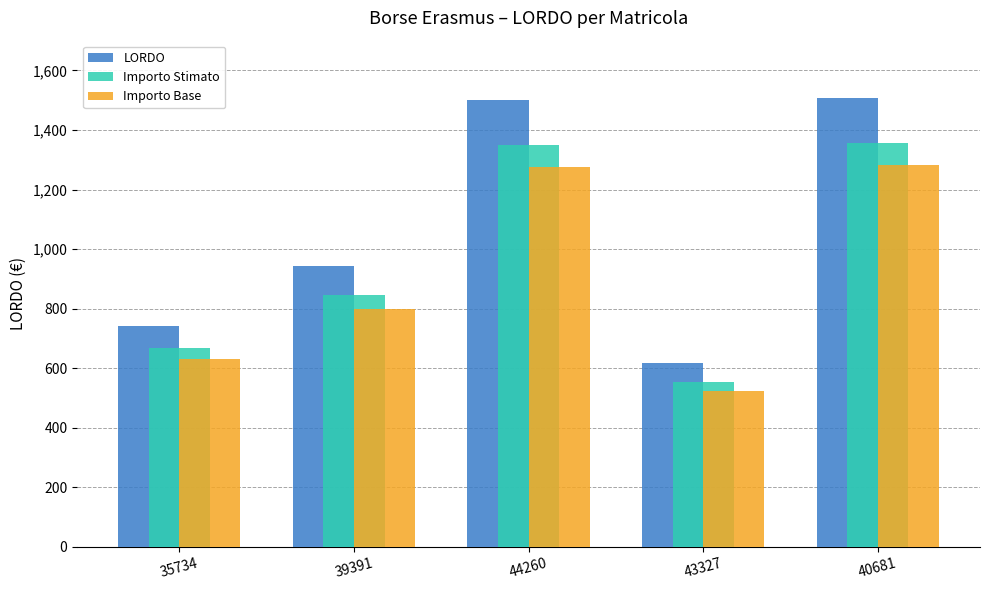

Rank the series by their average value, from highest to lowest.

LORDO, Importo Stimato, Importo Base